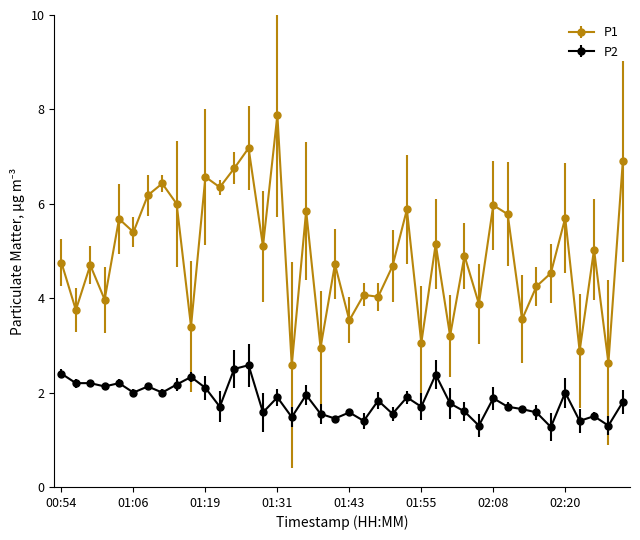

What is the maximum value for P1?

7.9